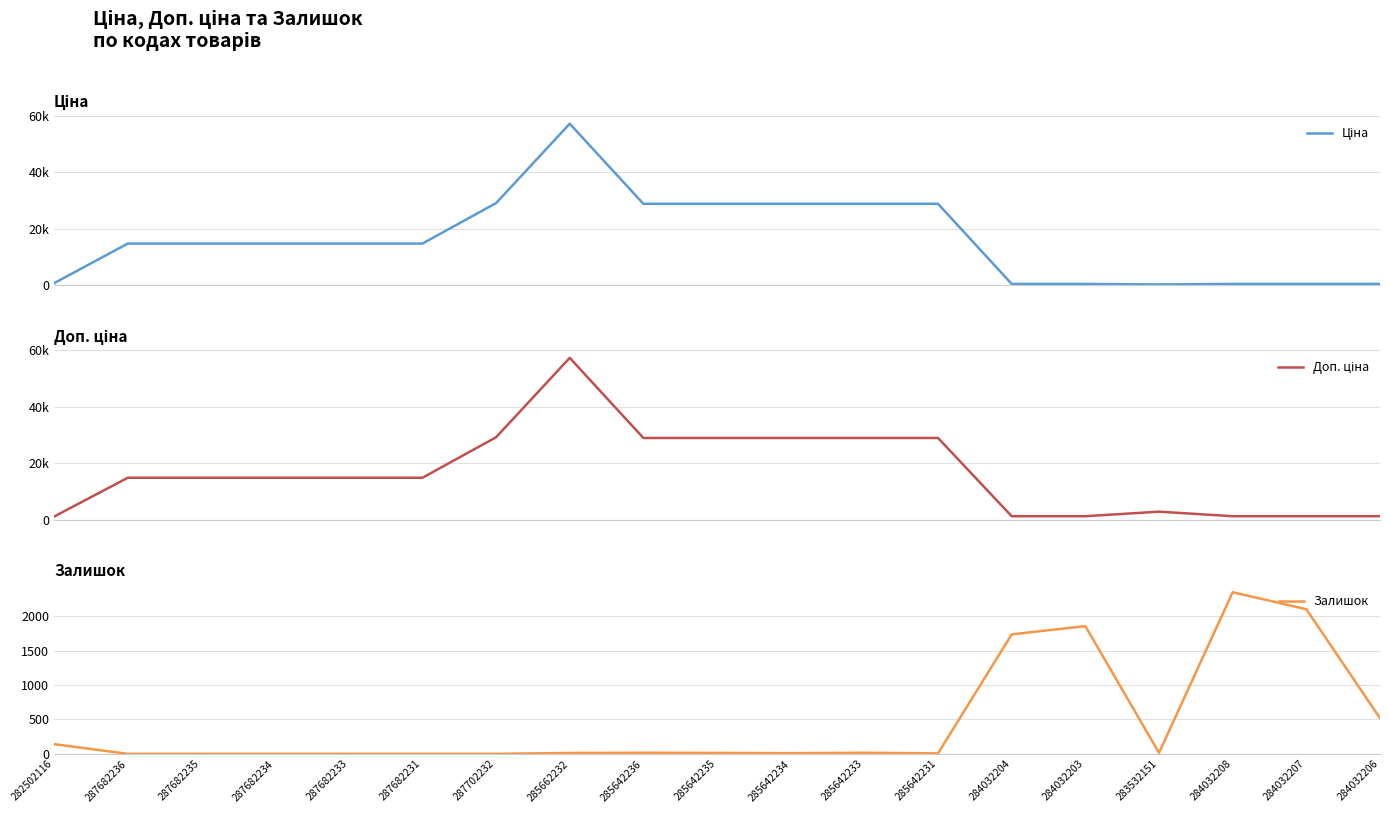

The Доп. ціна series shows 6521.8 at 285642234. True or false?

False